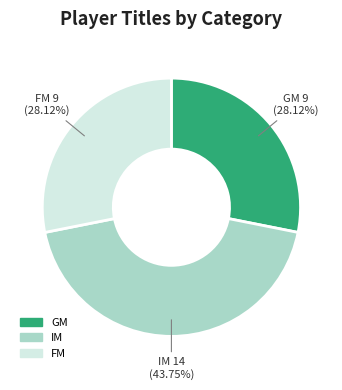

Combined, do FM and GM account for over 50%?

Yes